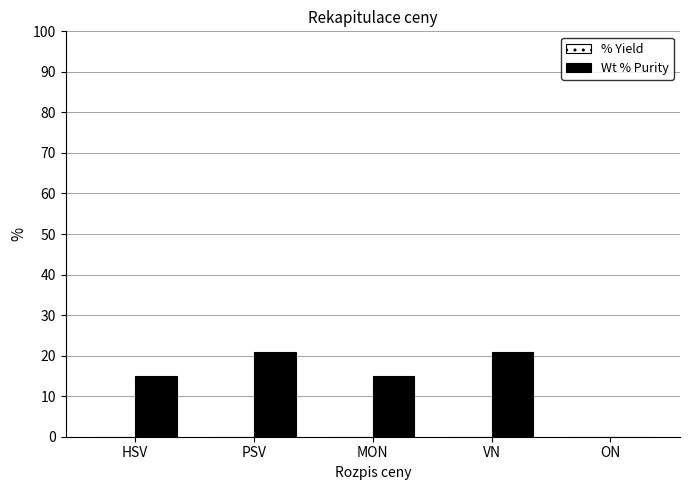

Is it true that the value at ON is 13?

False